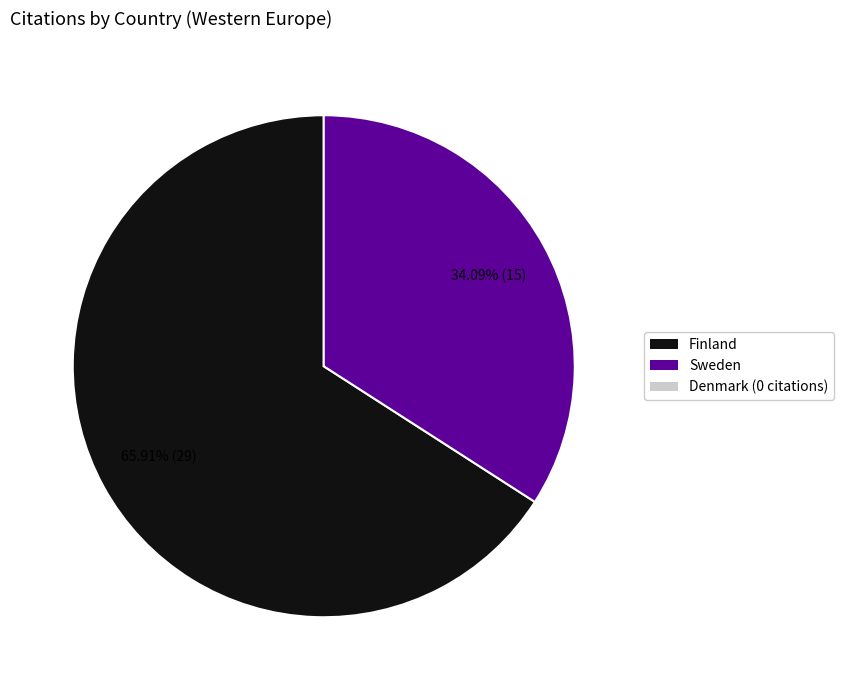

Is there a majority slice in this chart?

Yes